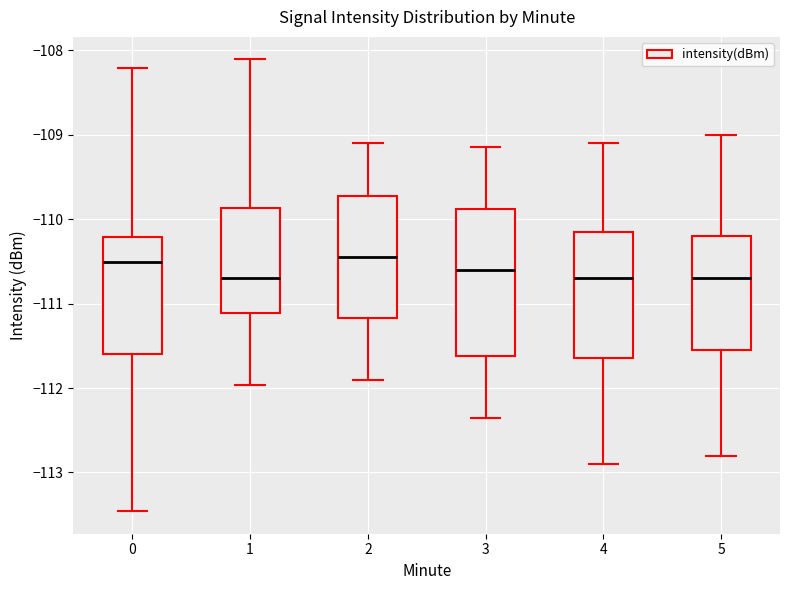

Where does the median line of the box at x = 5 sit on the y-axis? The values are not printed on the chart, so give them approximately, as read against the axis.

-110.7